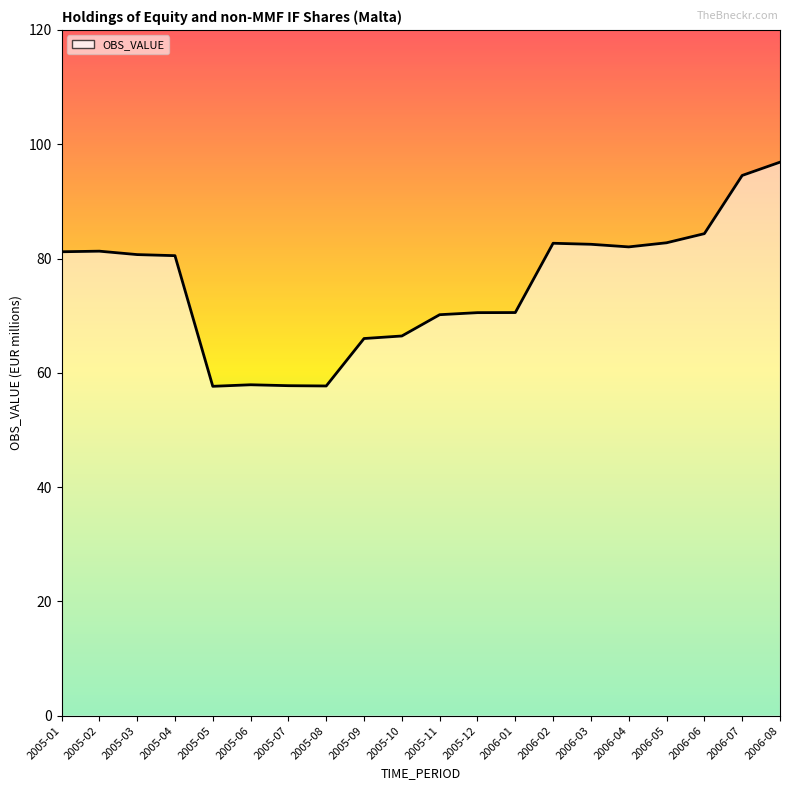

What is the difference between the values at 2005-12 and 2005-07?

12.8